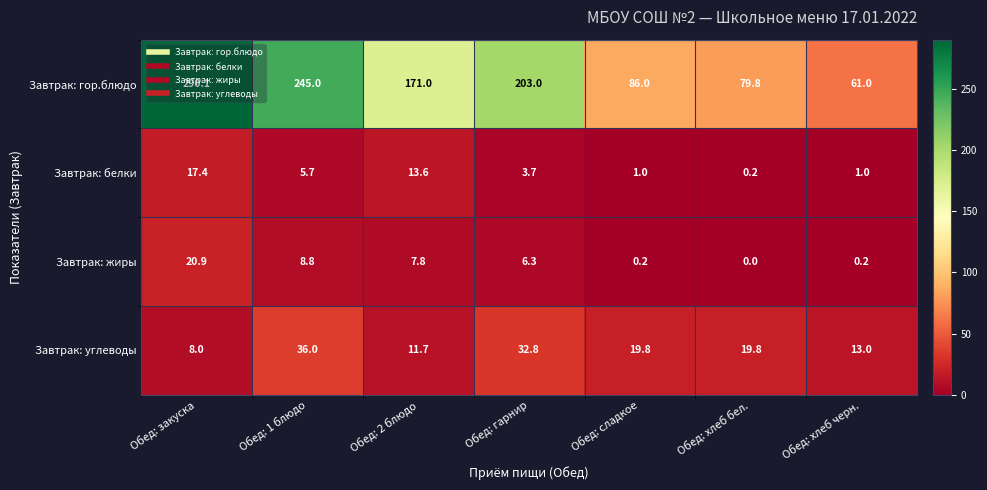

Which series has the largest range (max minus min)?

Завтрак: гор.блюдо